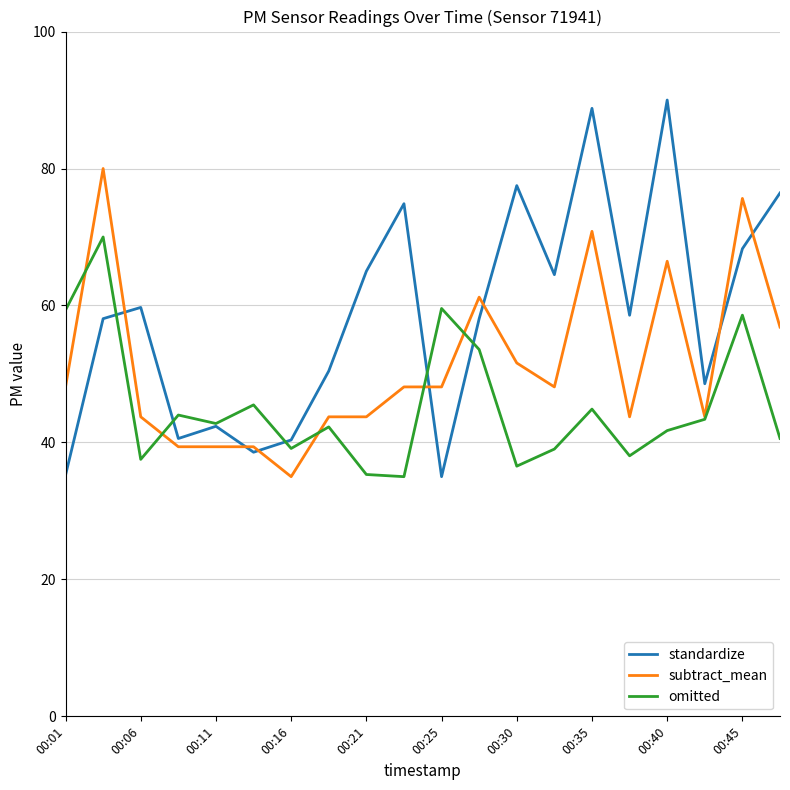

List the series in order of their peak value, lowest first.

omitted, subtract_mean, standardize